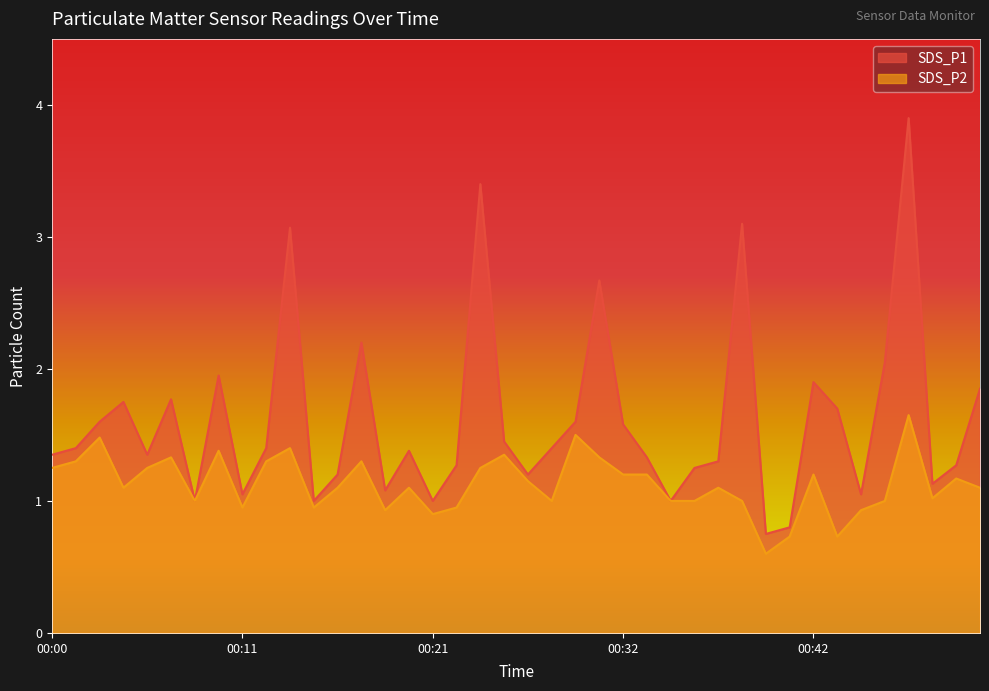

True or false: SDS_P2 has a value of 0.5 at 00:13.

False